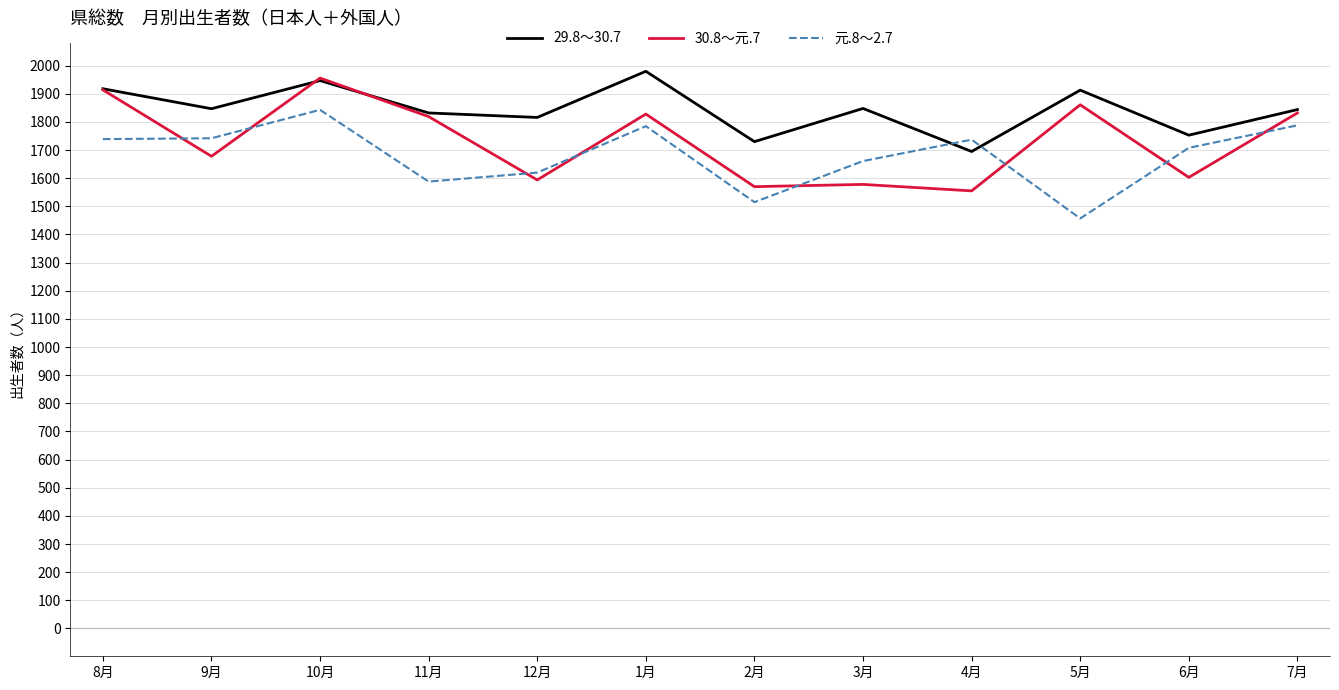

At which category is the sum across all series the highest?

10月